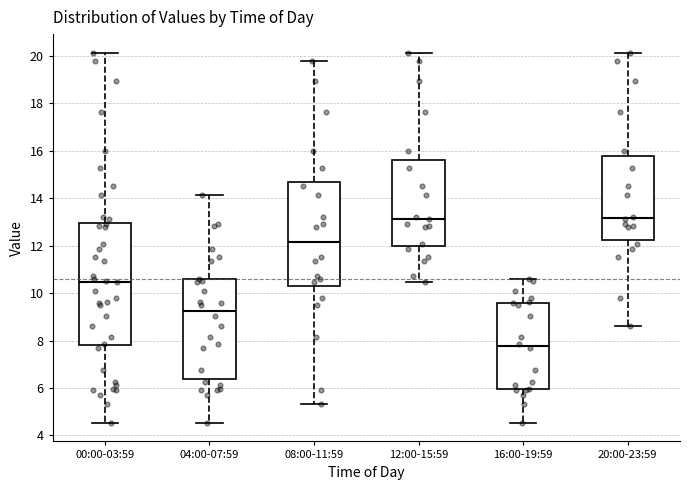

Which box is the tallest, from its lower edge to its upper edge?

00:00-03:59